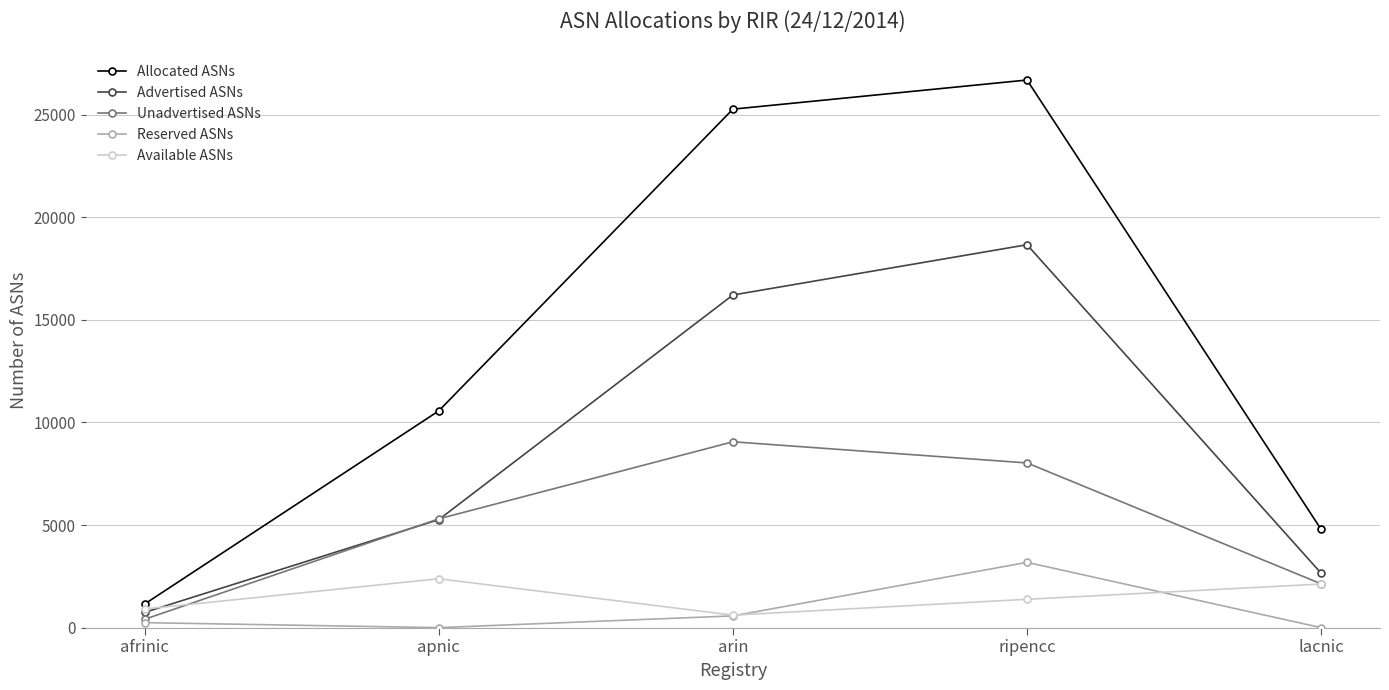

What is the label of the 5th point from the right?

afrinic